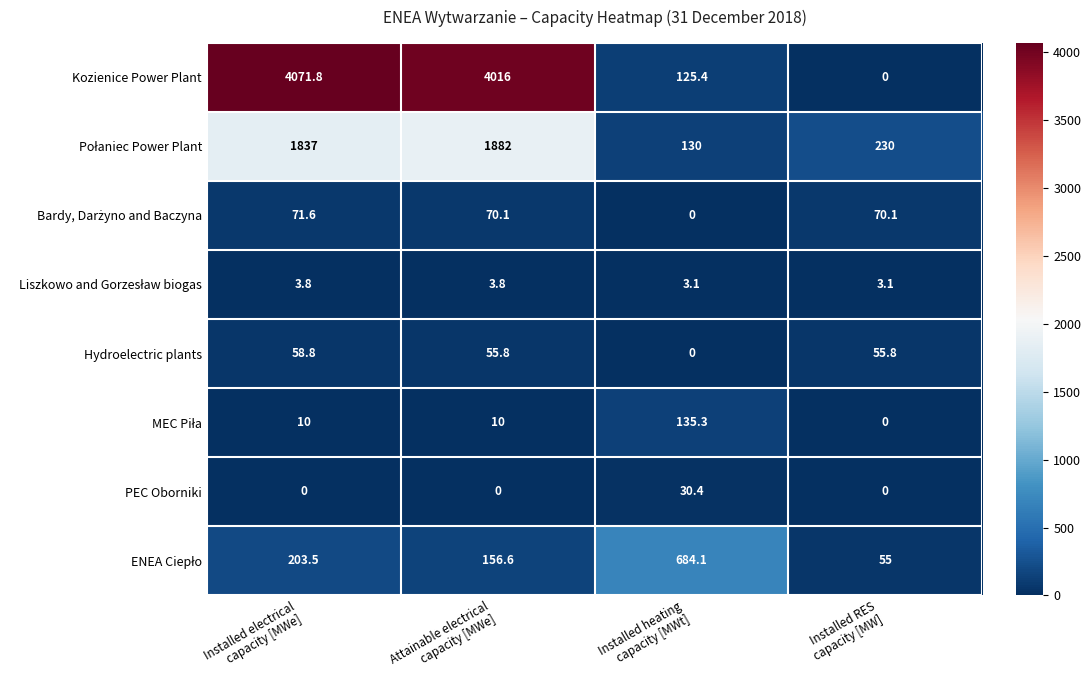

Which series has the largest range (max minus min)?

Kozienice Power Plant